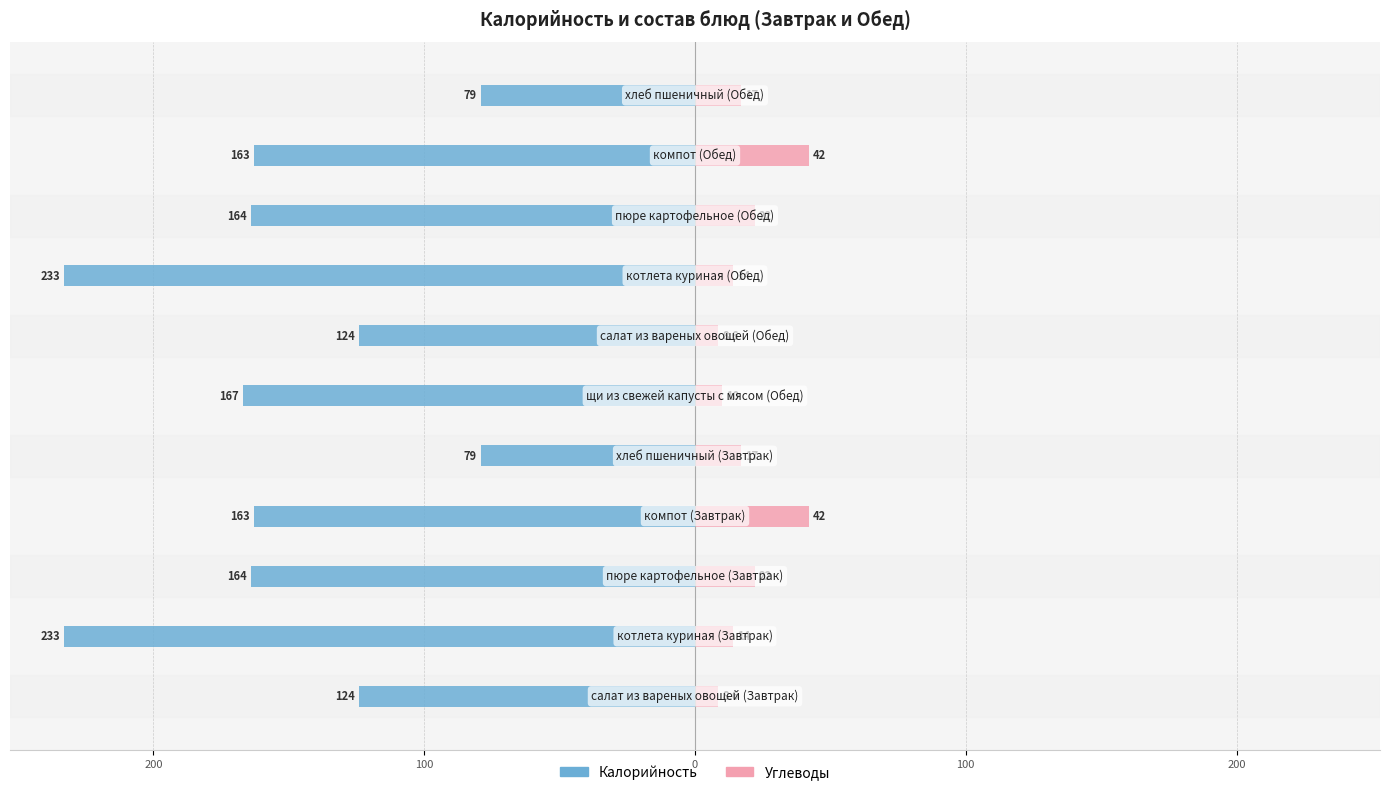

How many data points does each series have?

11